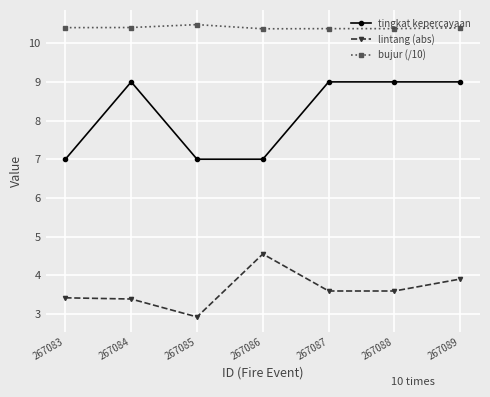

What is the minimum value shown in the chart?

2.9